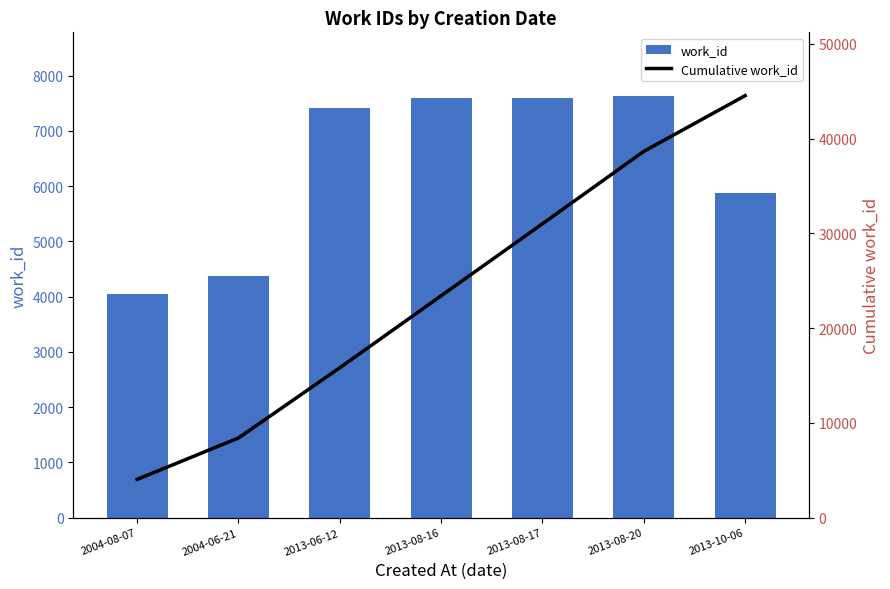

Rank the series at 2004-06-21 from highest to lowest value.

Cumulative work_id, work_id